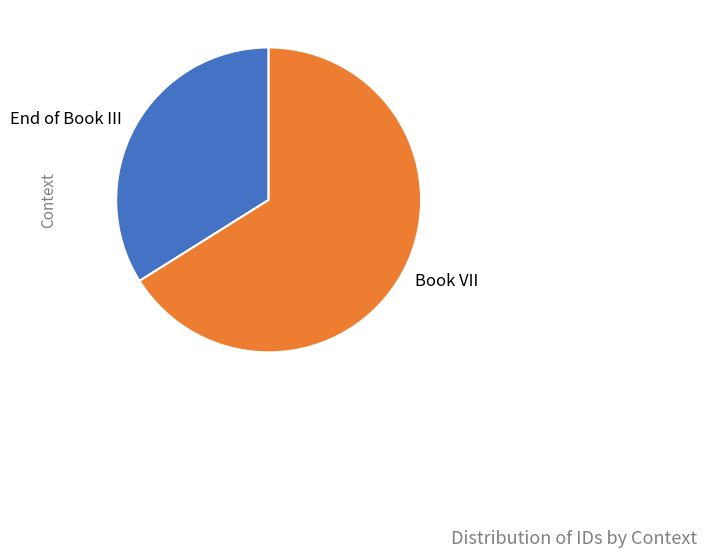

Which category has the biggest portion of the pie?

Book VII